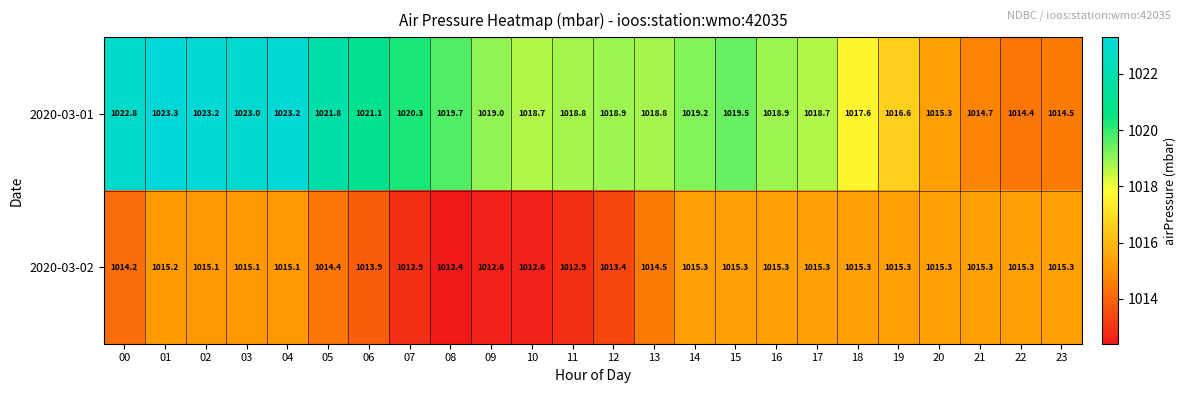

What is the total value across all series at 03?

2038.1